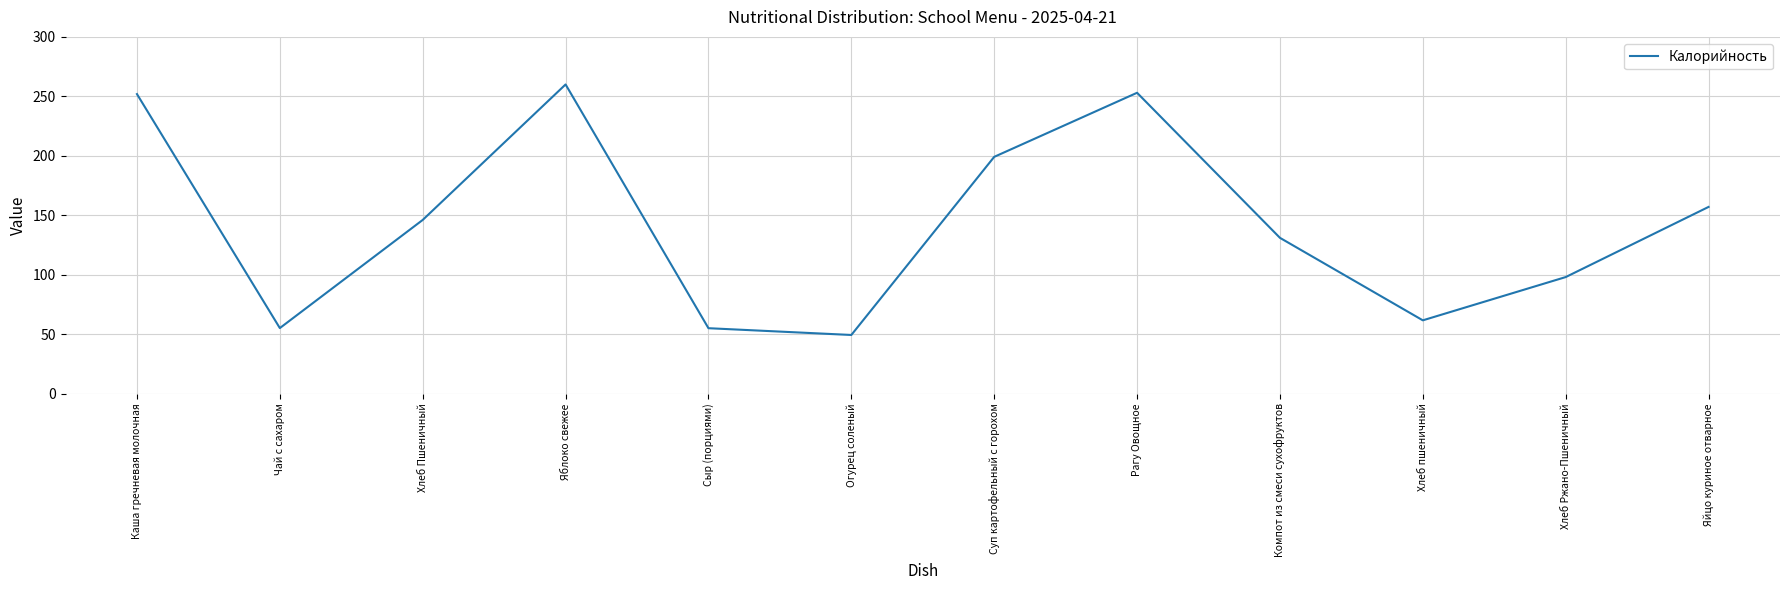

What position from the right is Чай с сахаром?

11